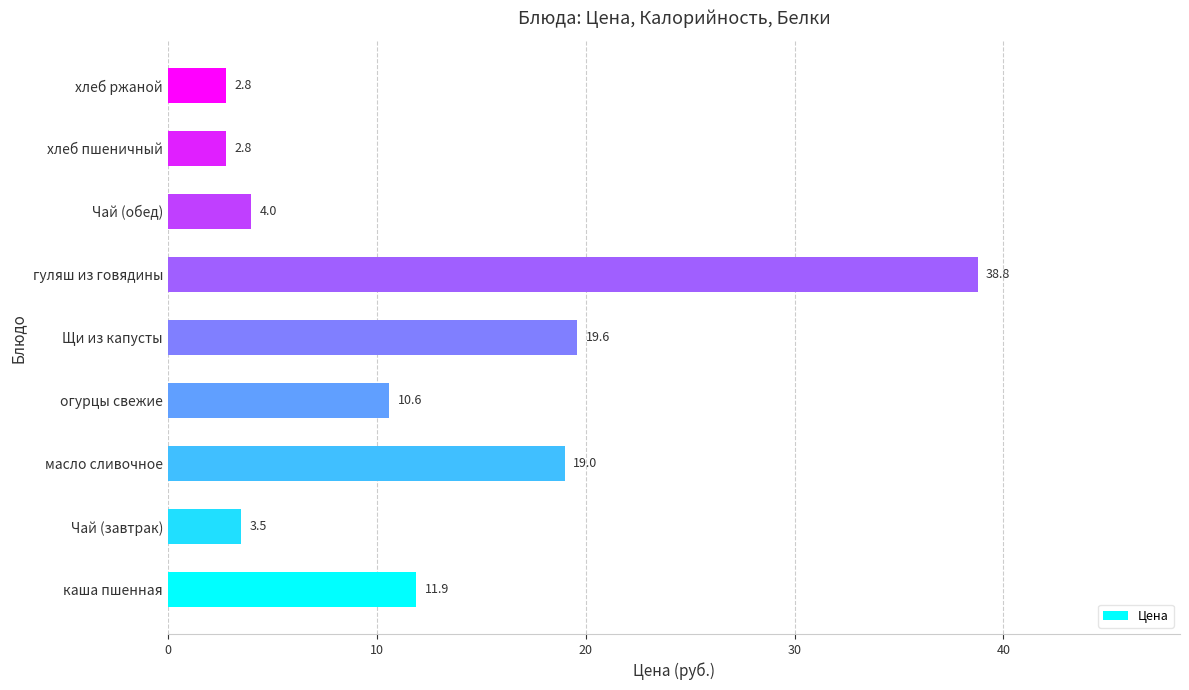

What is the difference between the maximum and minimum values?

36.0